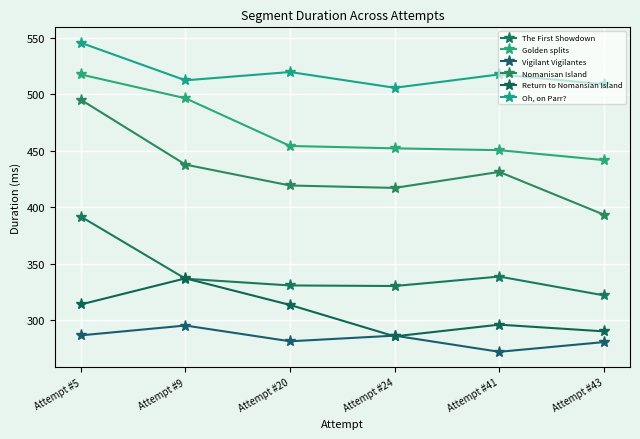

How many data points in Vigilant Vigilantes are above 286?

3